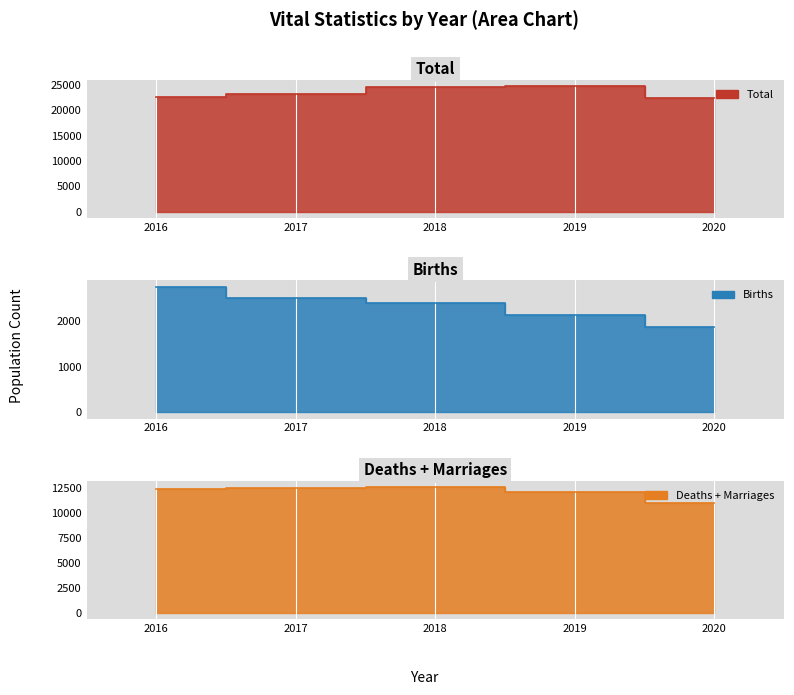

Between 2016 and 2019, which series saw the biggest shift?

Total